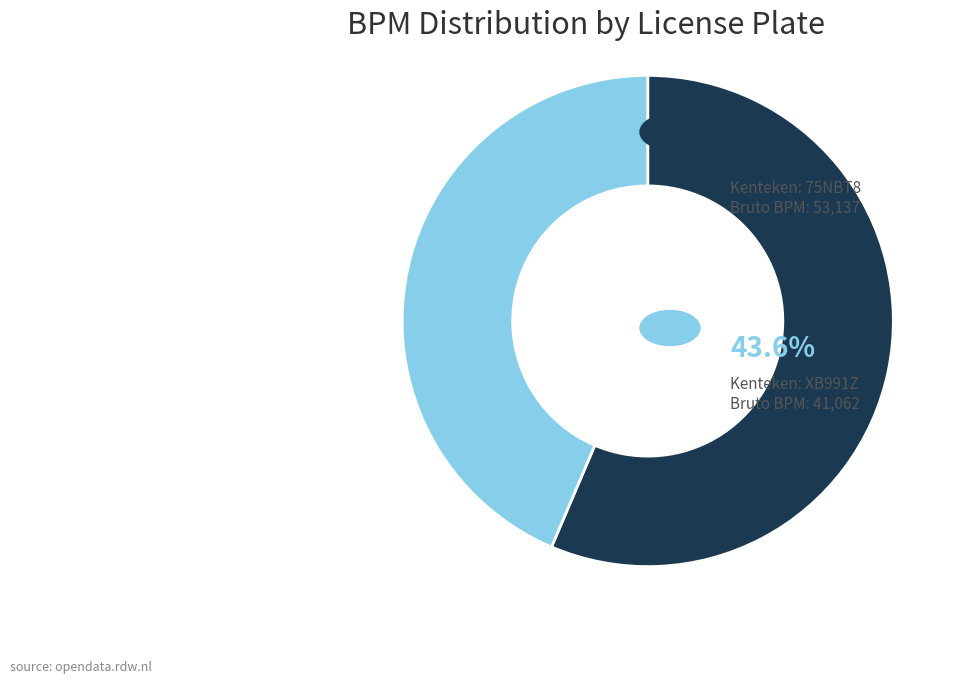

Is there a majority slice in this chart?

Yes